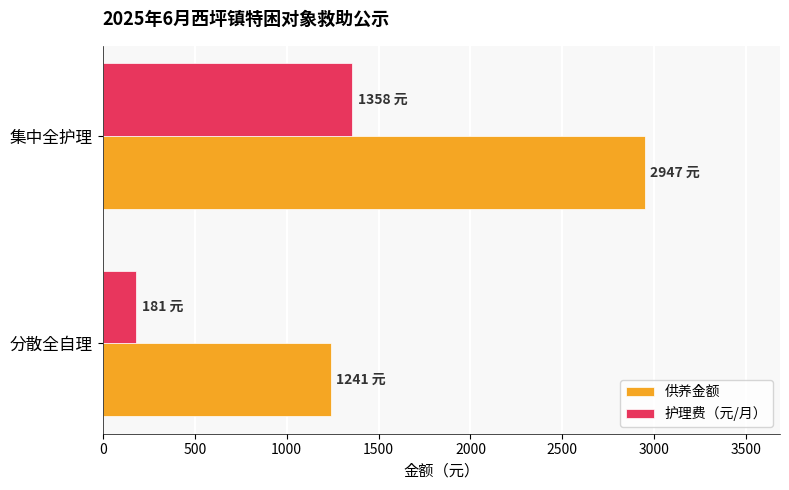

Which series changed the most between 分散全自理 and 集中全护理?

供养金额